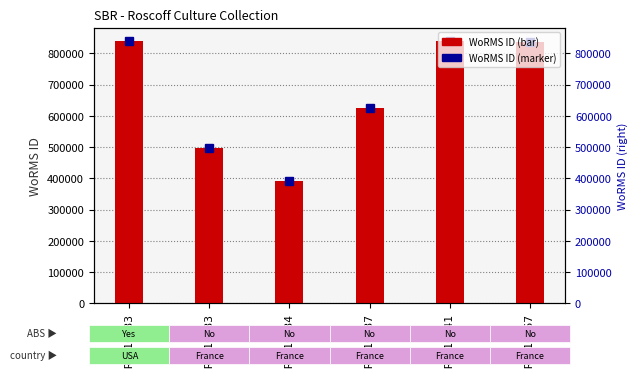

What is the difference between the maximum and minimum values?

449180